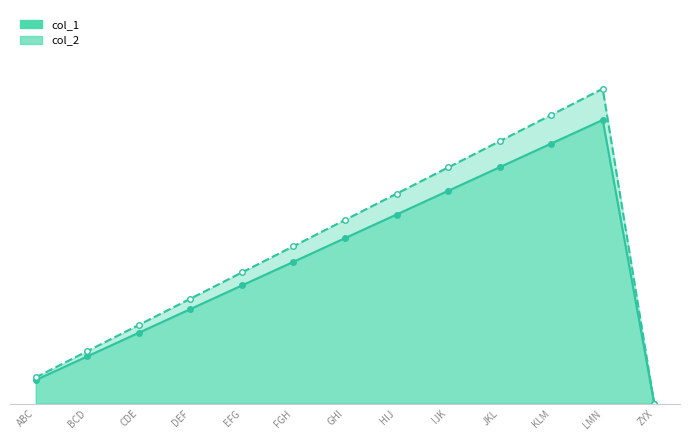

True or false: col_1 and col_2 cross at least once.

False